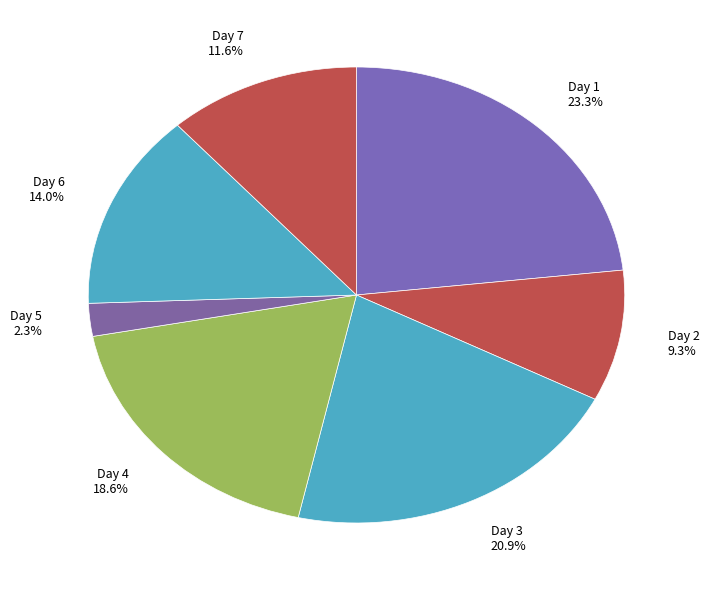

Is there a majority slice in this chart?

No